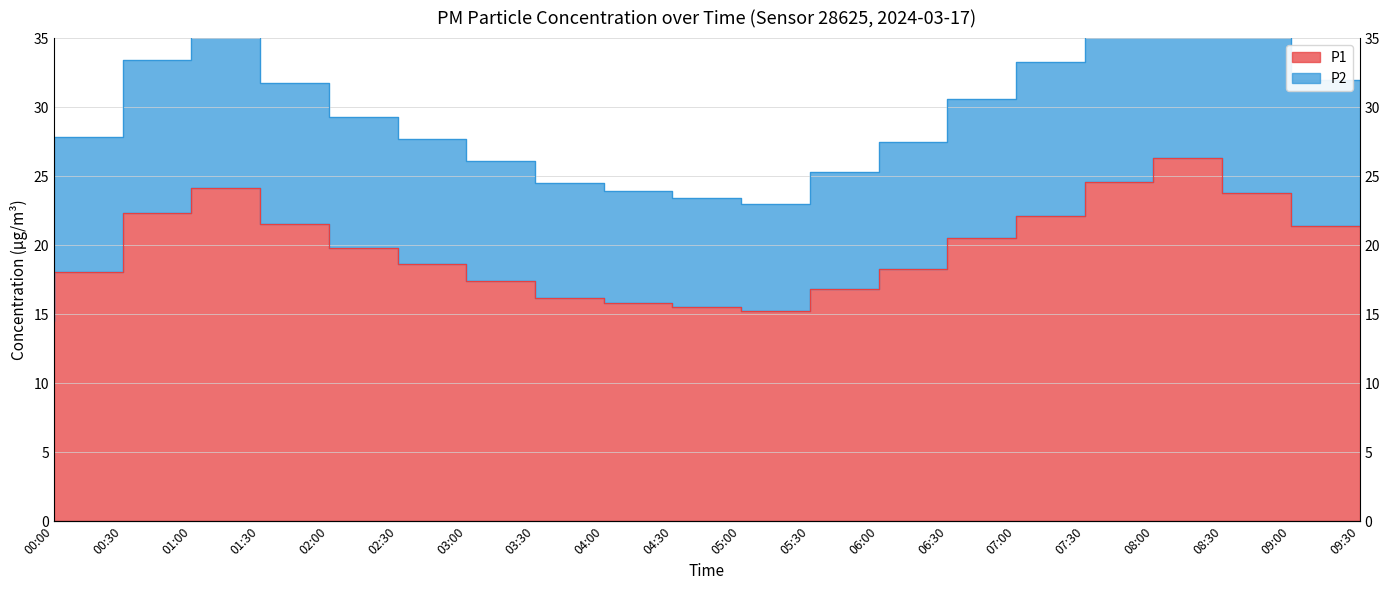

What value does the P1 series have at 05:30?

15.2